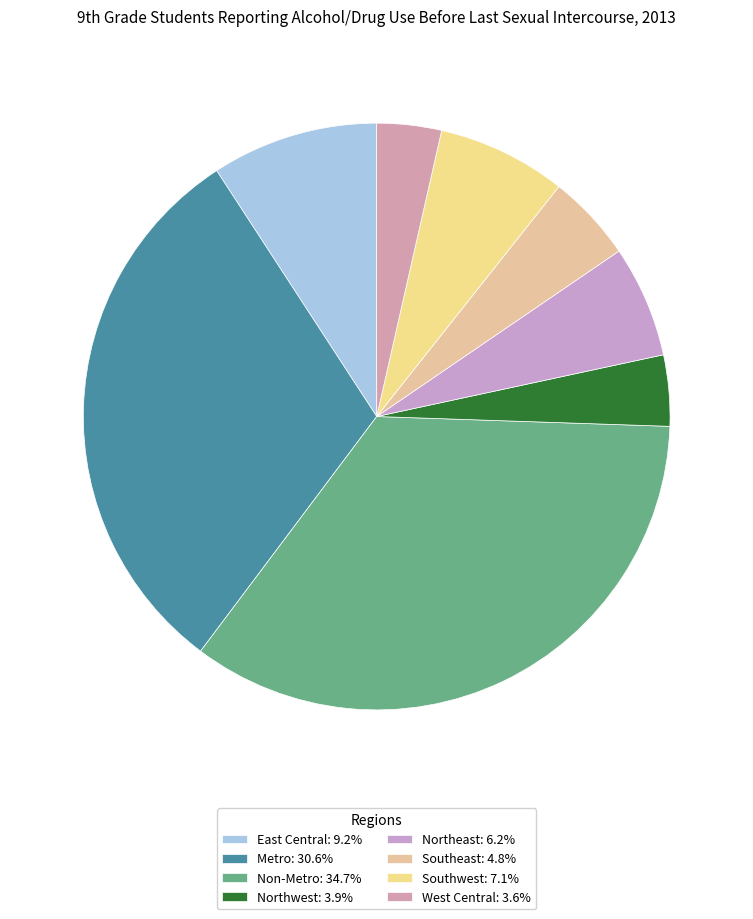

Does Non-Metro represent more than half of the total?

No